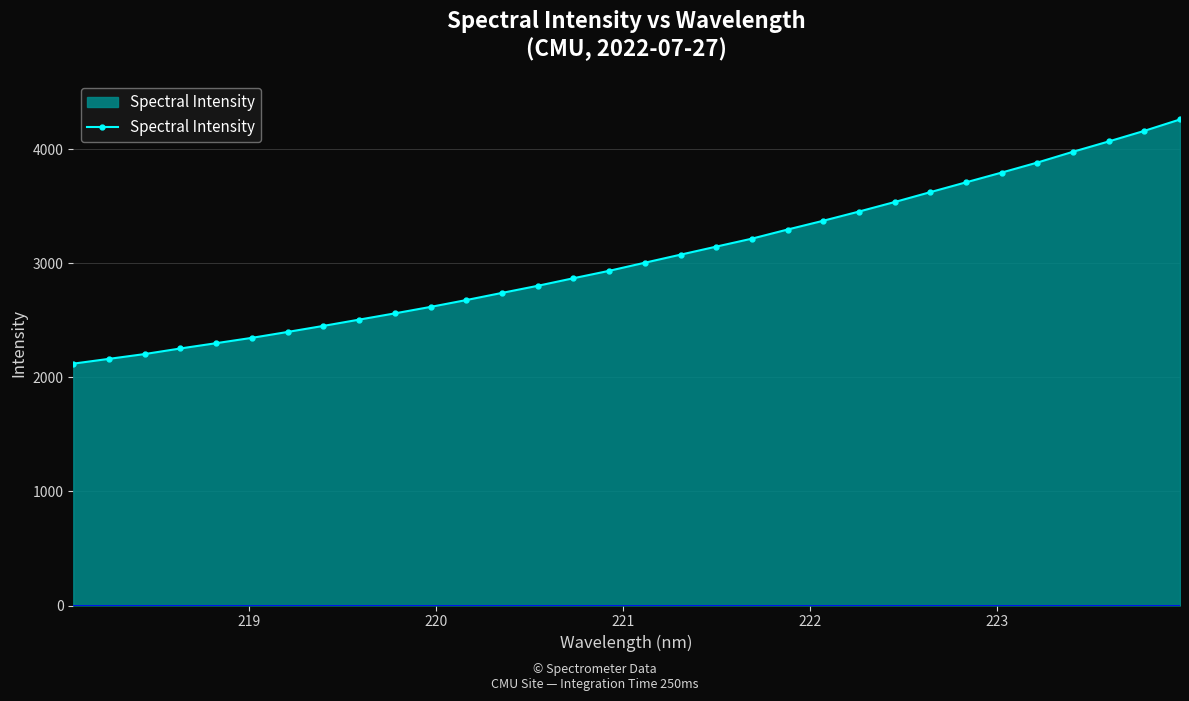

What is the difference between the second highest and second lowest values?

1998.3